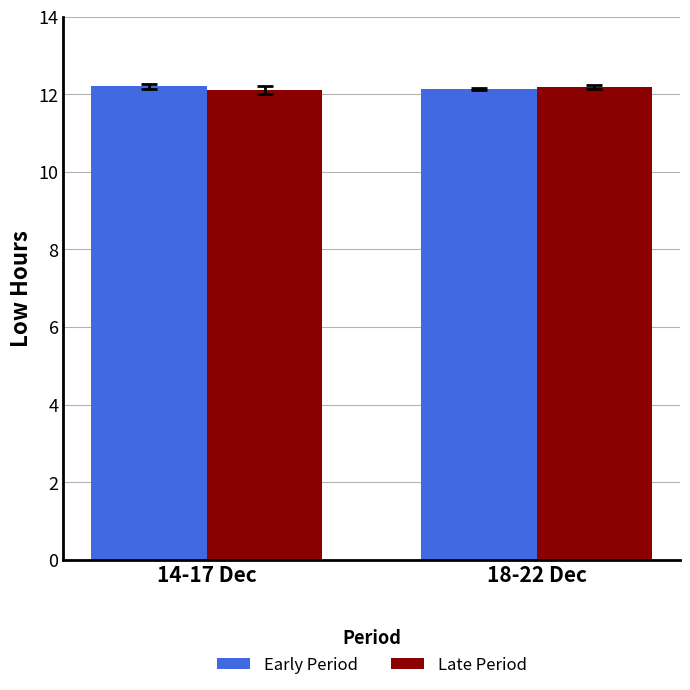

What is the maximum value shown in the chart?

12.2